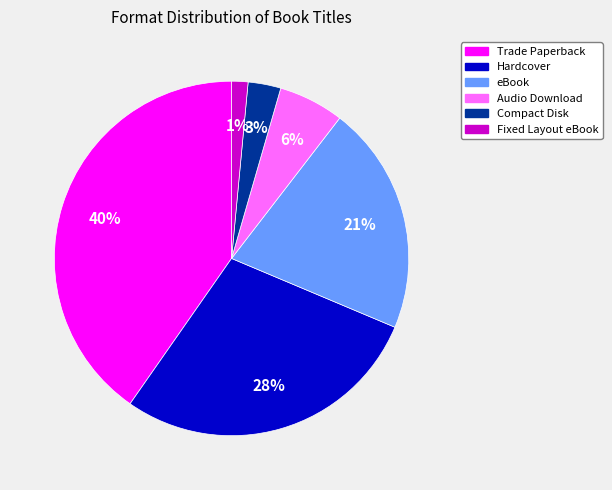

Count the number of slices in the pie.

6